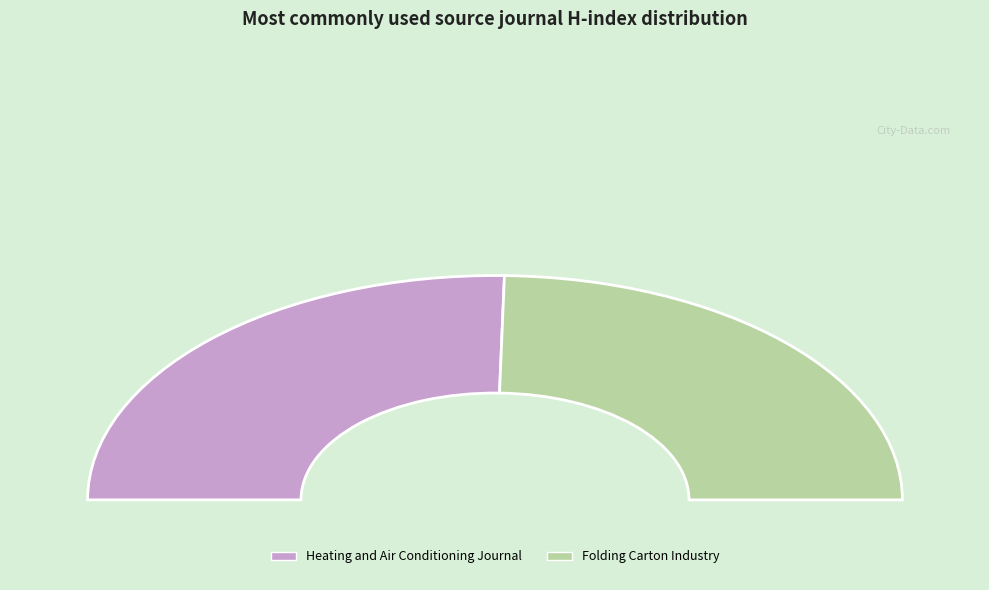

Which has a higher value, Heating and Air Conditioning Journal or Folding Carton Industry?

Heating and Air Conditioning Journal